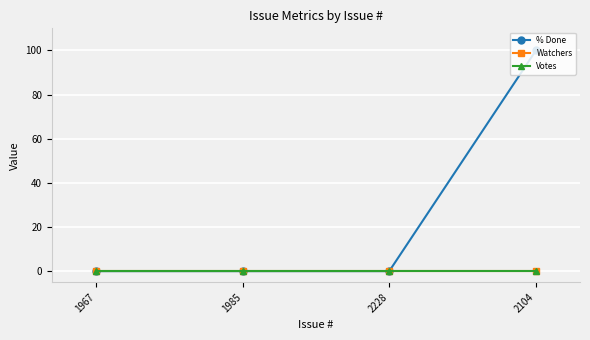

Rank the categories by % Done value from highest to lowest.

2104, 1967, 1985, 2228